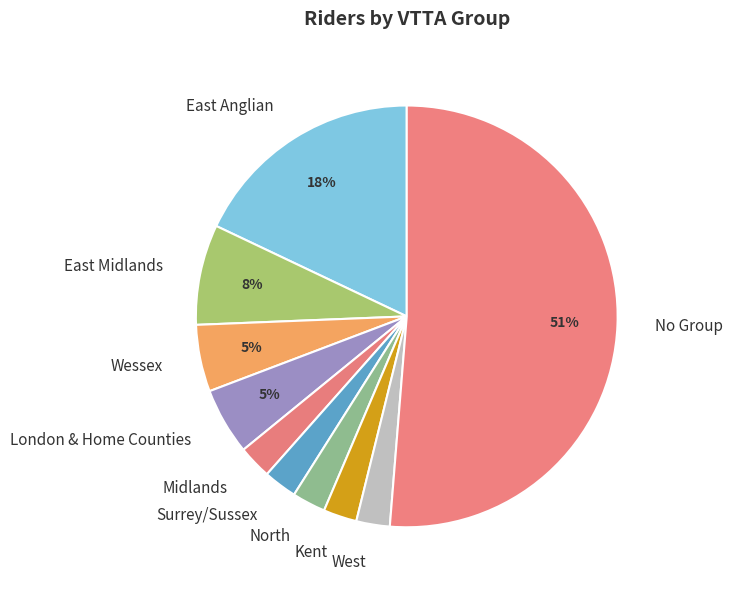

Which category has the biggest portion of the pie?

No Group